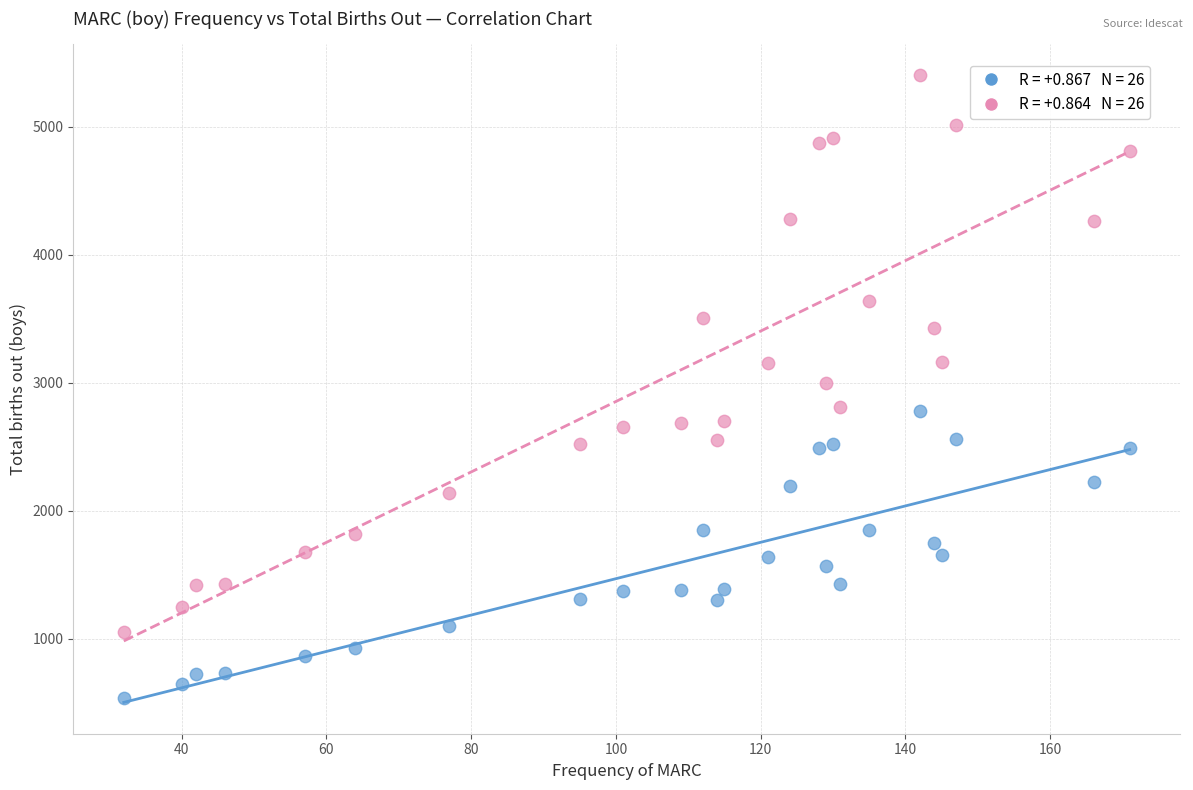

Across all data points, what is the range of X values (max minus min)?

139